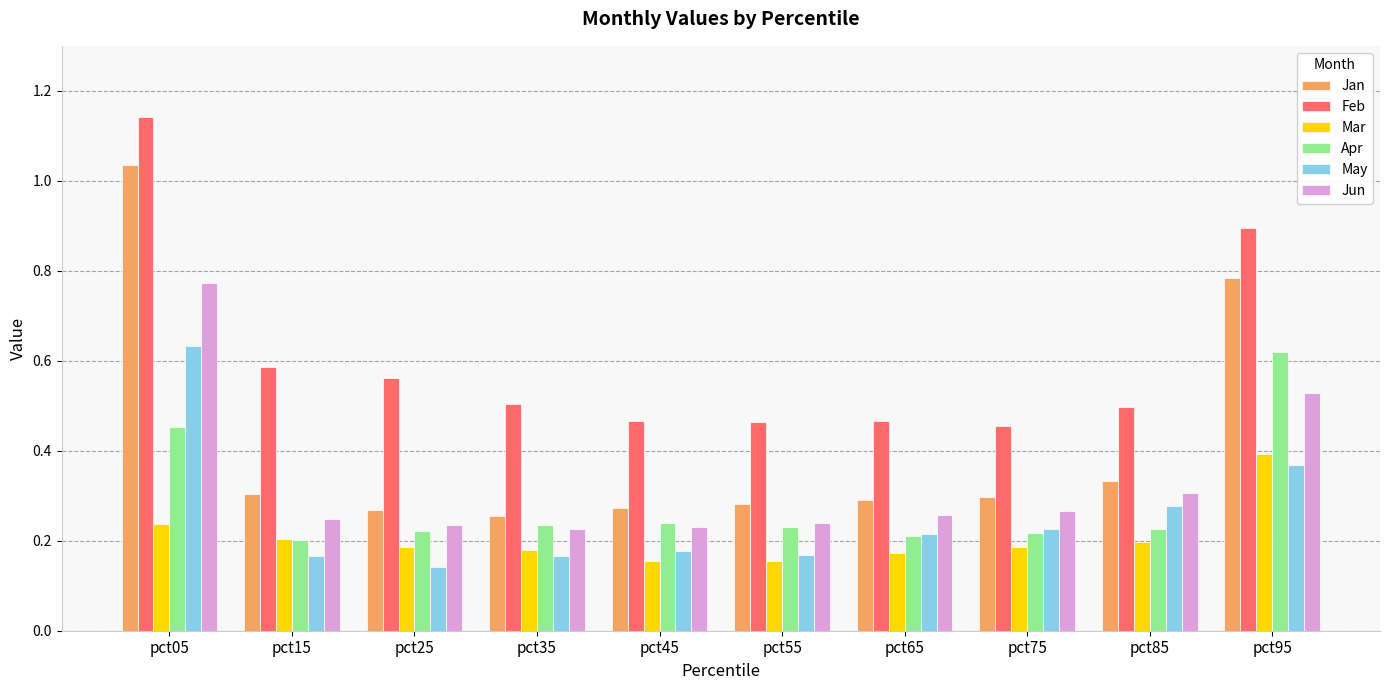

The Apr series shows 0.2 at pct55. True or false?

True